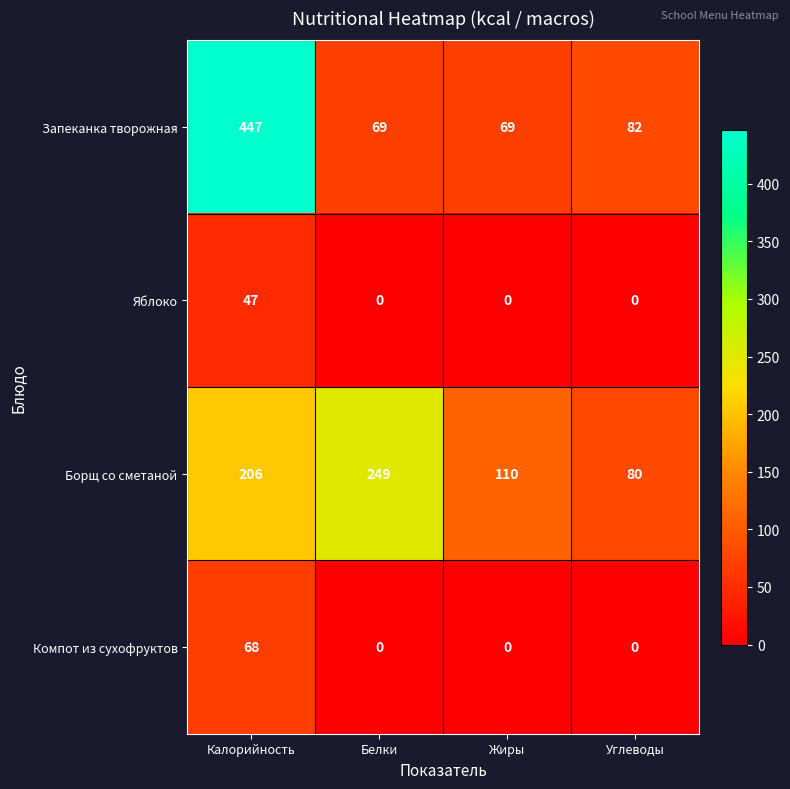

Reading left to right, transcribe all the data shown in this chart.

Запеканка творожная: 447	69	69	82
Яблоко: 47	0	0	0
Борщ со сметаной: 206	249	110	80
Компот из сухофруктов: 68	0	0	0